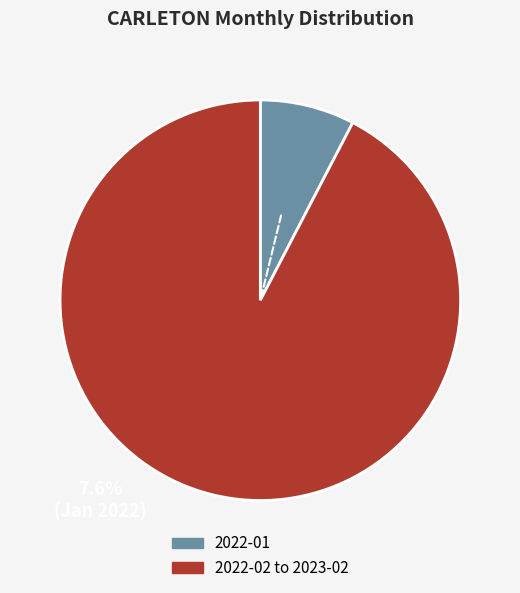

Is there any slice that represents more than half of the pie?

Yes